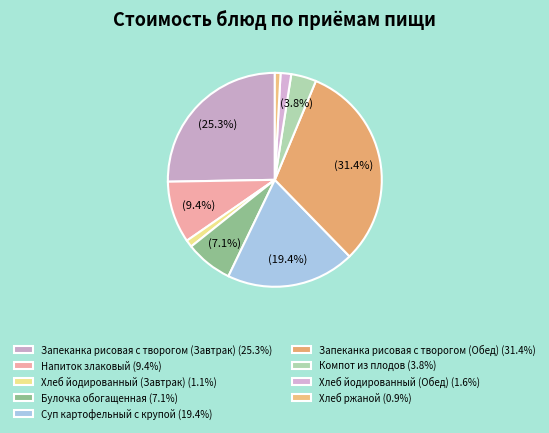

Is the sum of Хлеб ржаной and Запеканка рисовая с творогом (Завтрак) greater than half?

No